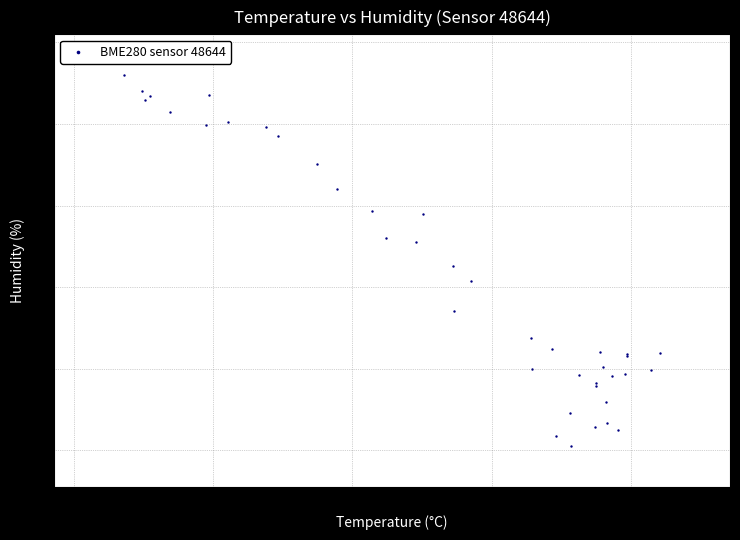

What Y value in the scatter plot is closest to 24?

24.1